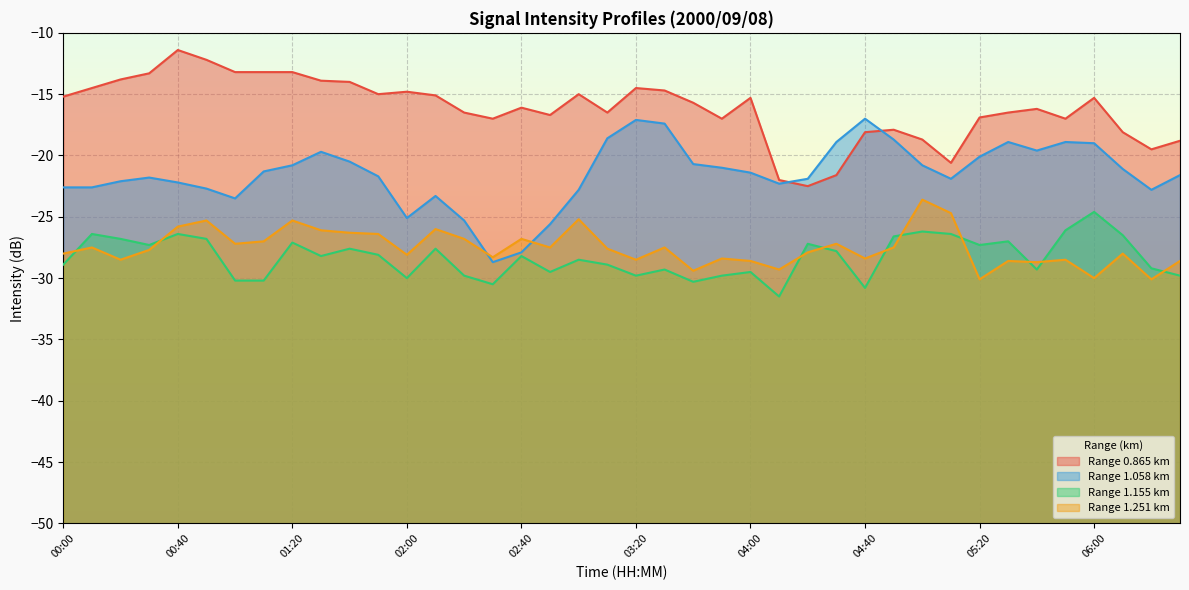

Reading left to right, extract all data points from this chart.

0.865: -15.2	-14.5	-13.8	-13.3	-11.4	-12.2	-13.2	-13.2	-13.2	-13.9	-14.0	-15.0	-14.8	-15.1	-16.5	-17.0	-16.1	-16.7	-15.0	-16.5	-14.5	-14.7	-15.7	-17.0	-15.3	-22.0	-22.5	-21.6	-18.1	-17.9	-18.7	-20.6	-16.9	-16.5	-16.2	-17.0	-15.3	-18.1	-19.5	-18.8
1.058: -22.6	-22.6	-22.1	-21.8	-22.2	-22.7	-23.5	-21.3	-20.8	-19.7	-20.5	-21.7	-25.1	-23.3	-25.3	-28.7	-27.9	-25.6	-22.8	-18.6	-17.1	-17.4	-20.7	-21.0	-21.4	-22.3	-21.9	-18.9	-17.0	-18.7	-20.8	-21.9	-20.1	-18.9	-19.6	-18.9	-19.0	-21.1	-22.8	-21.6
1.155: -28.9	-26.4	-26.8	-27.3	-26.4	-26.8	-30.2	-30.2	-27.1	-28.2	-27.6	-28.1	-30.0	-27.6	-29.8	-30.5	-28.2	-29.5	-28.5	-28.9	-29.8	-29.3	-30.3	-29.8	-29.5	-31.5	-27.2	-27.8	-30.8	-26.6	-26.2	-26.4	-27.3	-27.0	-29.3	-26.1	-24.6	-26.5	-29.2	-29.8
1.251: -28.0	-27.5	-28.5	-27.7	-25.8	-25.3	-27.2	-27.0	-25.3	-26.1	-26.3	-26.4	-28.1	-26.0	-26.8	-28.3	-26.8	-27.5	-25.2	-27.6	-28.5	-27.5	-29.4	-28.4	-28.6	-29.3	-27.9	-27.2	-28.4	-27.5	-23.6	-24.7	-30.1	-28.6	-28.7	-28.5	-30.0	-28.0	-30.1	-28.6